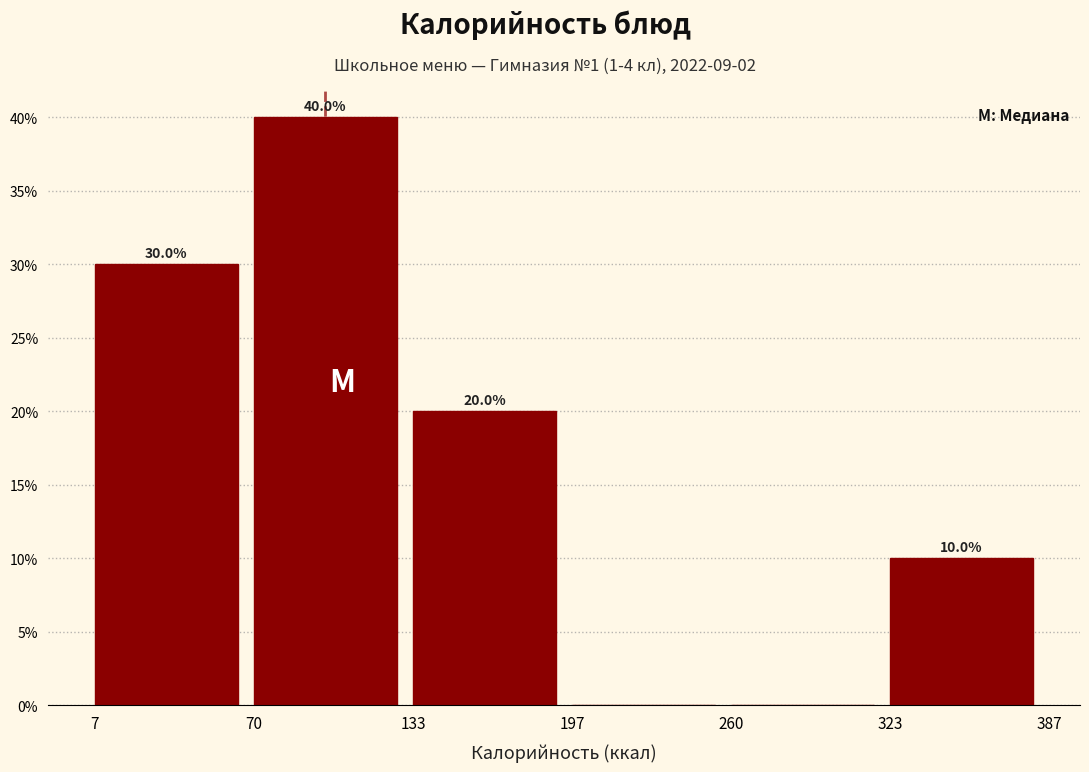

Which range on the x-axis has the tallest bar?

70 to 133